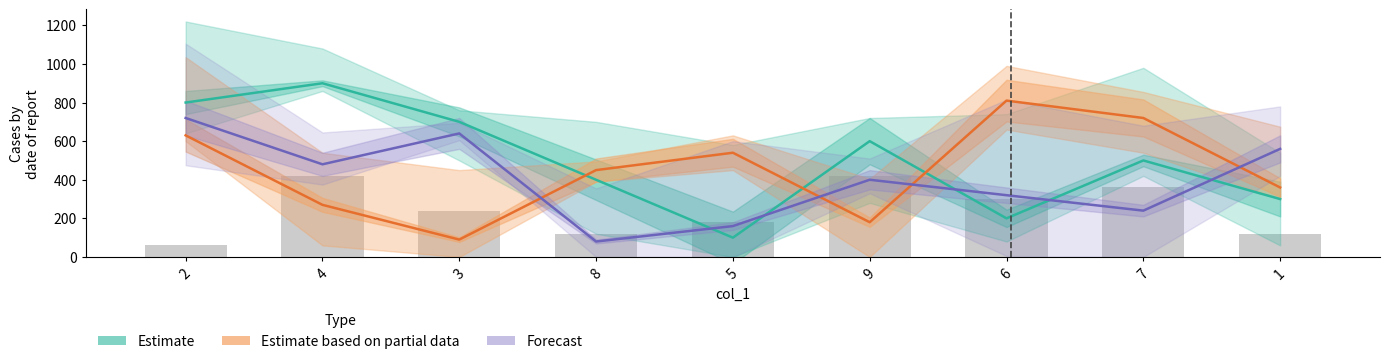

List the series in order of their overall mean, highest first.

Estimate, Estimate based on partial data, Forecast